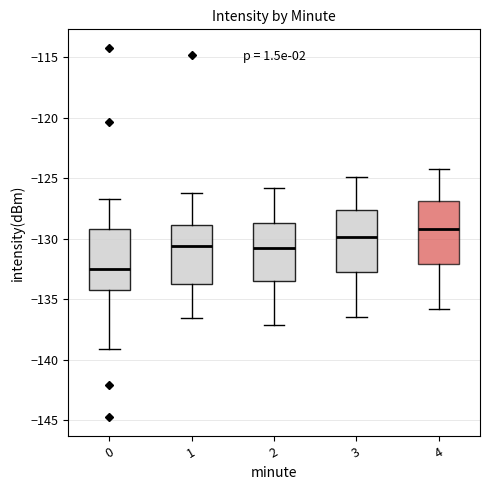

Reading left to right, transcribe this box plot: for each box, give where its median line is, the range the box spans, and where its two whiskers end, as read against the y-axis. The values are not printed on the chart, so give them approximately, as read against the axis.

0: median -132.5, box -134.5 to -129.0, whiskers -139.0 to -126.5
1: median -130.5, box -134.0 to -129.0, whiskers -136.5 to -126.0
2: median -131.0, box -133.5 to -128.5, whiskers -137.0 to -126.0
3: median -130.0, box -133.0 to -127.5, whiskers -136.5 to -125.0
4: median -129.0, box -132.0 to -127.0, whiskers -136.0 to -124.0